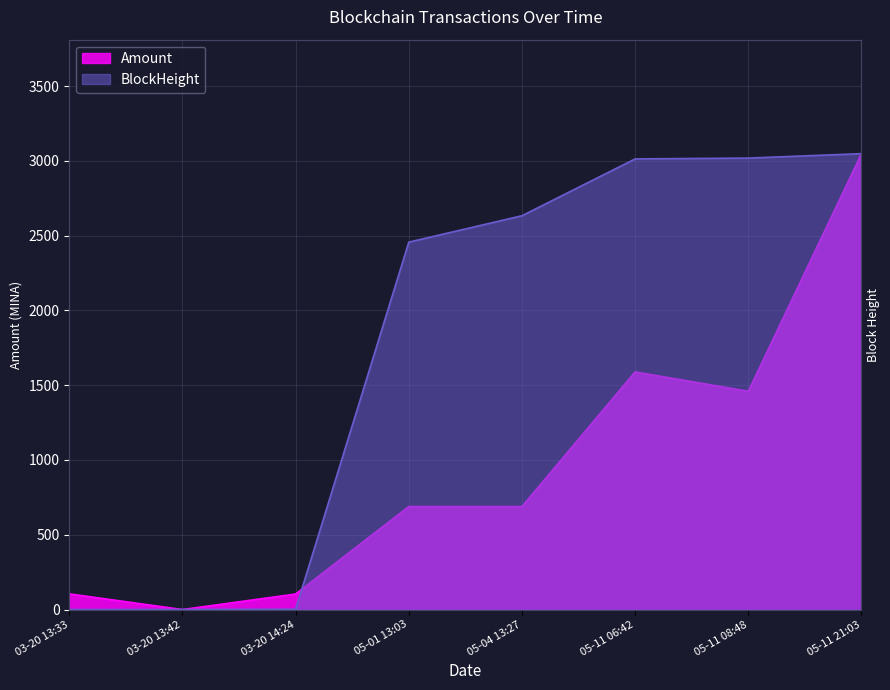

True or false: BlockHeight and Amount intersect in this chart.

True